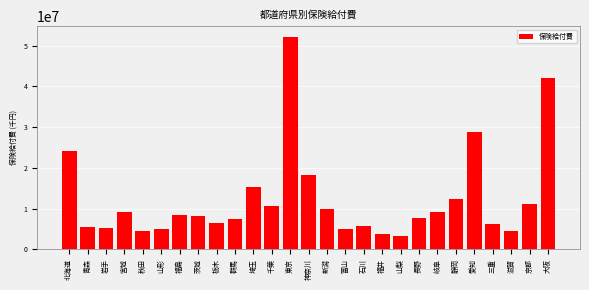

Is it true that the value at 埼玉 is 5425610.7?

False